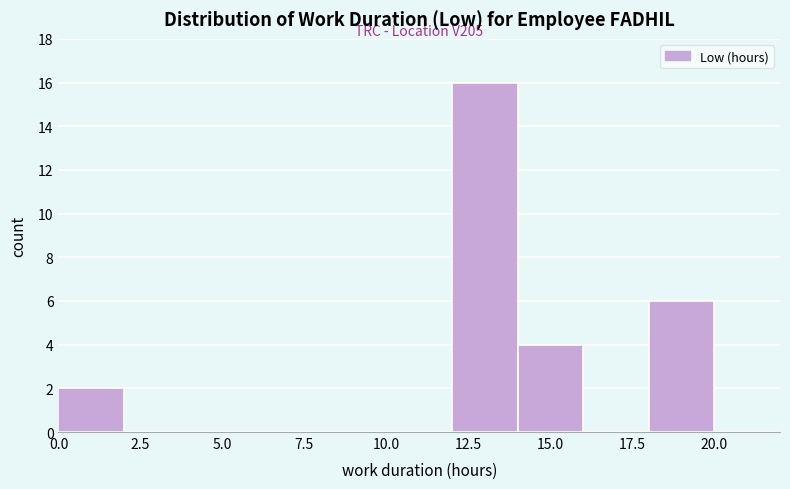

Which range on the x-axis has the tallest bar?

12 to 14